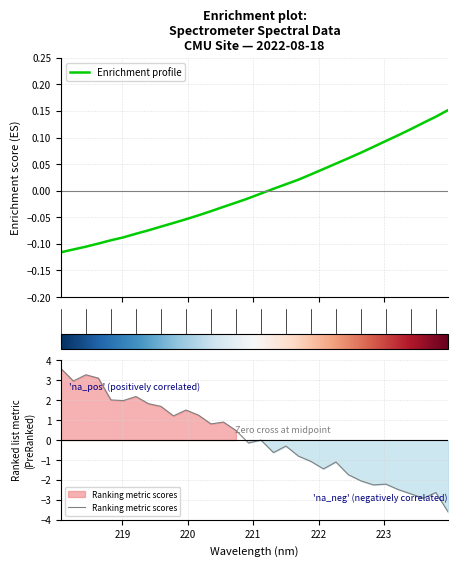

What is the minimum value for Ranking metric scores?

-3.6